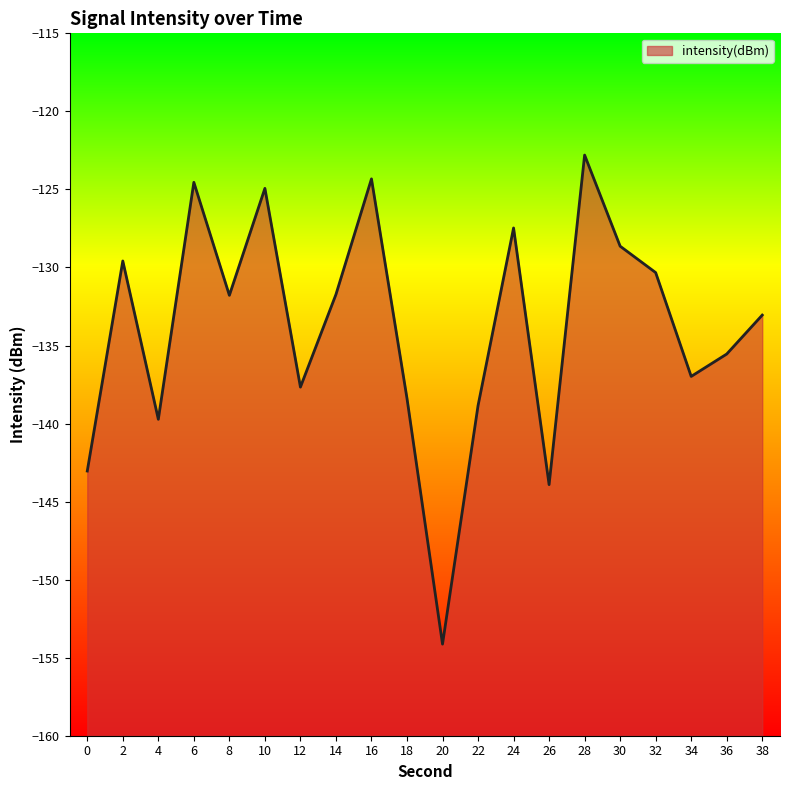

Where is the first local minimum?

4